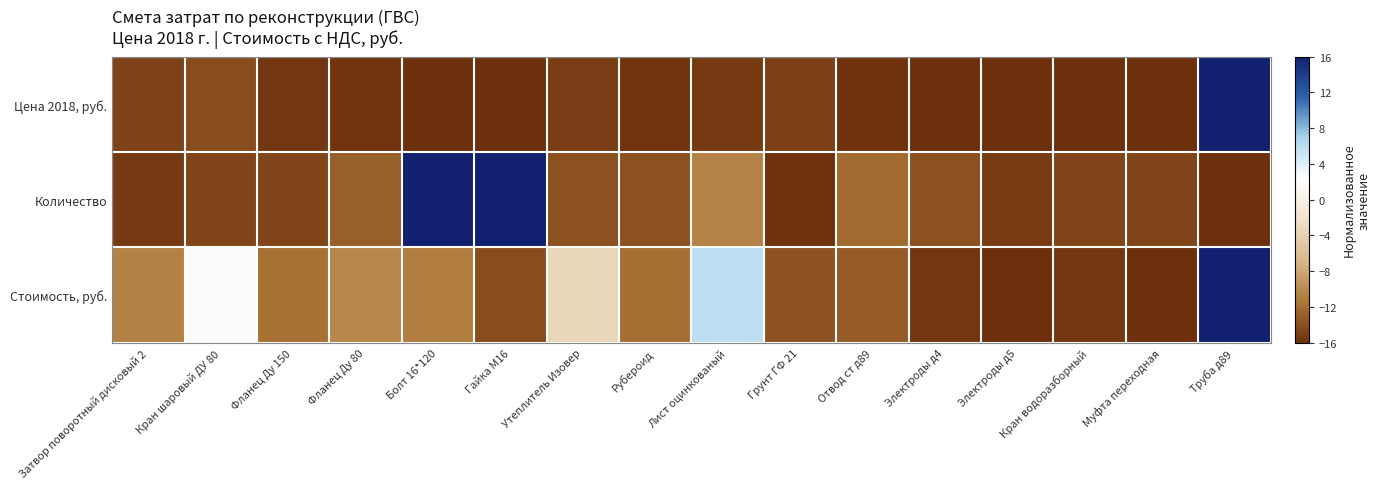

Reading left to right, extract all data points from this chart.

Цена 2018, руб.: Затвор поворотный дисковый 2=-14.8	Кран шаровый ДУ 80=-14.0	Фланец Ду 150=-15.5	Фланец Ду 80=-15.7	Болт 16*120=-16.0	Гайка М16=-16.0	Утеплитель Изовер=-15.1	Рубероид=-15.7	Лист оцинкованый=-15.3	Грунт ГФ 21=-14.9	Отвод ст д89=-15.9	Электроды д4=-16.0	Электроды д5=-16.0	Кран водоразборный=-15.9	Муфта переходная=-16.0	Труба д89=16.0
Количество: Затвор поворотный дисковый 2=-15.4	Кран шаровый ДУ 80=-14.6	Фланец Ду 150=-14.6	Фланец Ду 80=-13.0	Болт 16*120=16.0	Гайка М16=16.0	Утеплитель Изовер=-13.8	Рубероид=-13.8	Лист оцинкованый=-10.5	Грунт ГФ 21=-15.8	Отвод ст д89=-12.2	Электроды д4=-13.8	Электроды д5=-15.2	Кран водоразборный=-14.6	Муфта переходная=-14.6	Труба д89=-16.0
Стоимость, руб.: Затвор поворотный дисковый 2=-10.7	Кран шаровый ДУ 80=1.8	Фланец Ду 150=-11.9	Фланец Ду 80=-10.3	Болт 16*120=-10.9	Гайка М16=-14.1	Утеплитель Изовер=-3.4	Рубероид=-11.9	Лист оцинкованый=5.8	Грунт ГФ 21=-13.7	Отвод ст д89=-13.1	Электроды д4=-15.5	Электроды д5=-16.0	Кран водоразборный=-15.5	Муфта переходная=-15.9	Труба д89=16.0